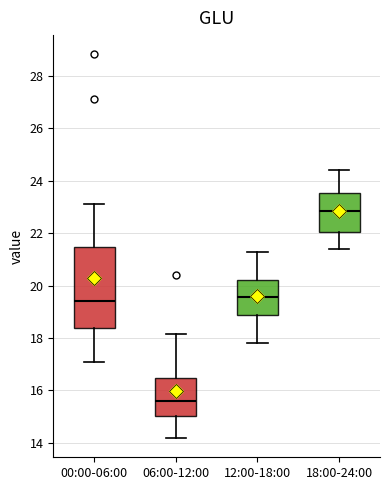

Reading left to right, read every box against the y-axis: the position of its median line, the range the box covers, and the ends of its whiskers. The values are not printed on the chart, so give them approximately, as read against the axis.

00:00-06:00: median 19.4, box 18.4 to 21.4, whiskers 17.0 to 23.2
06:00-12:00: median 15.6, box 15.0 to 16.4, whiskers 14.2 to 18.2
12:00-18:00: median 19.6, box 18.8 to 20.2, whiskers 17.8 to 21.4
18:00-24:00: median 22.8, box 22.0 to 23.6, whiskers 21.4 to 24.4